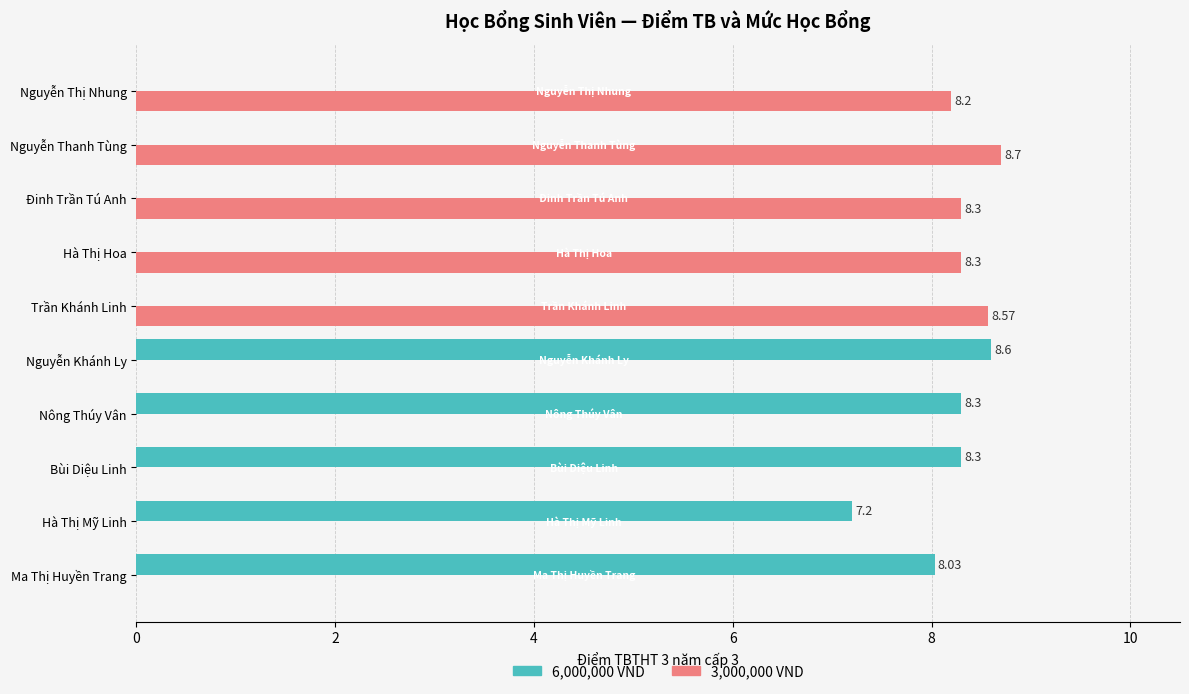

Between Nguyễn Khánh Ly and Đinh Trần Tú Anh, which series saw the biggest shift?

6,000,000 VND